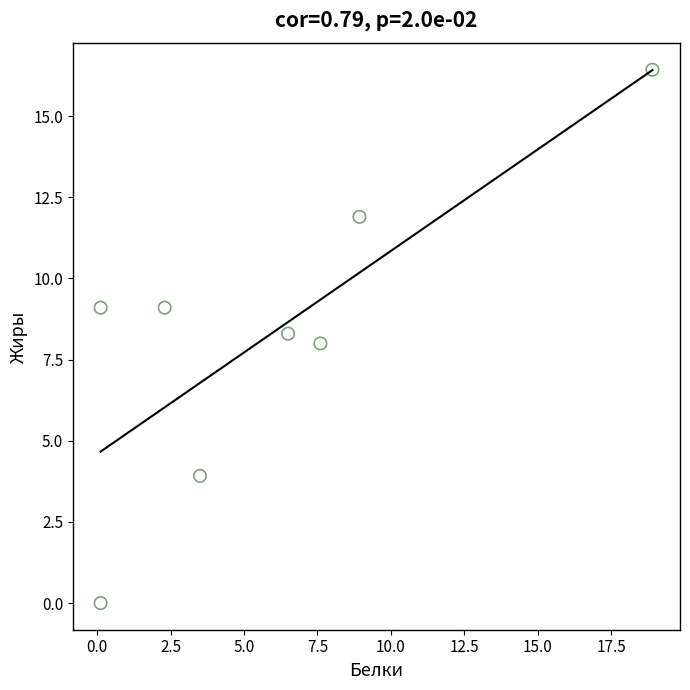

What is the range of Y values (max minus min)?

16.4